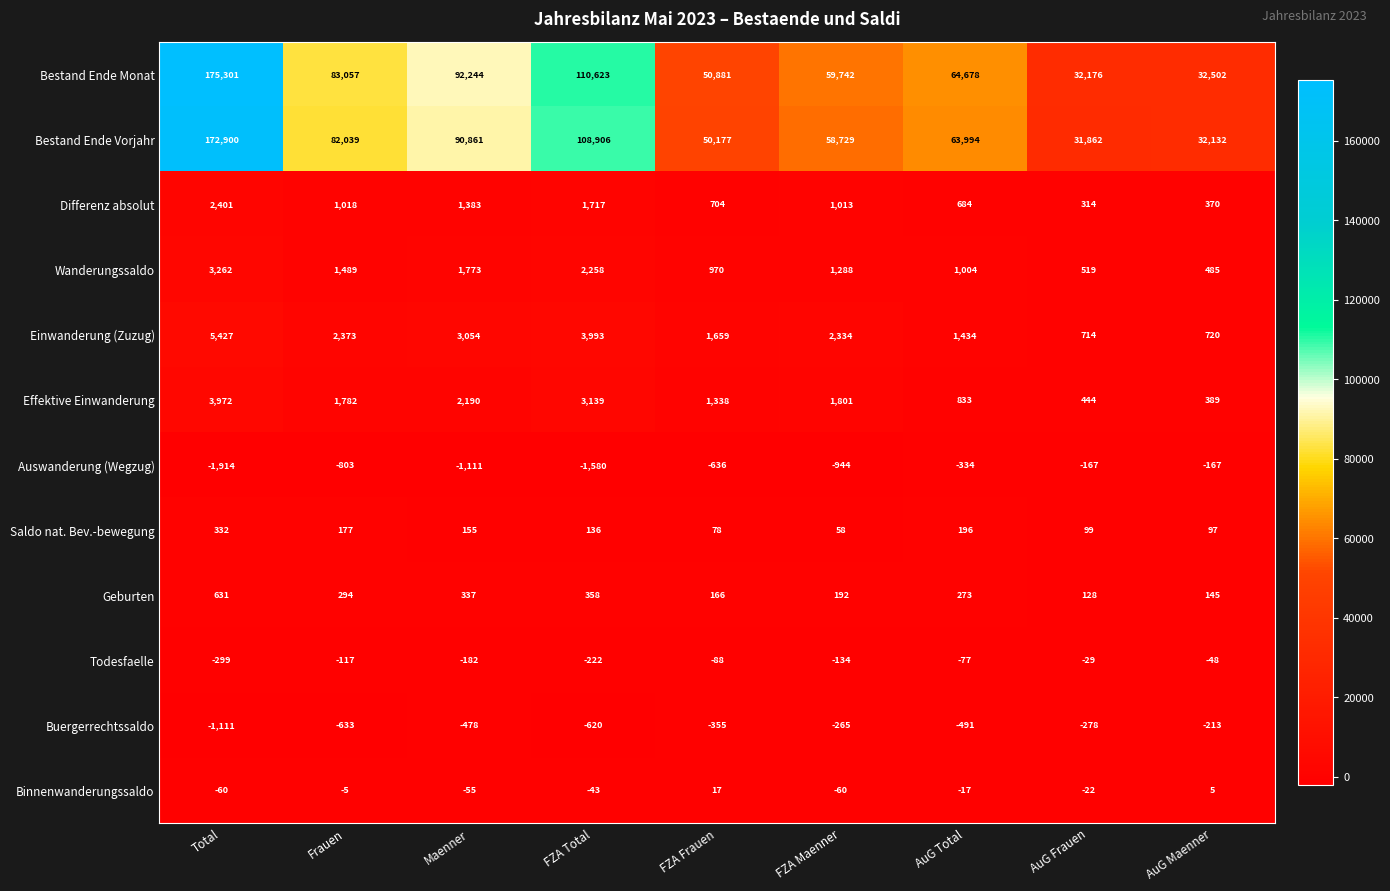

What is the difference between the Einwanderung (Zuzug) values at FZA Maenner and FZA Total?

1659